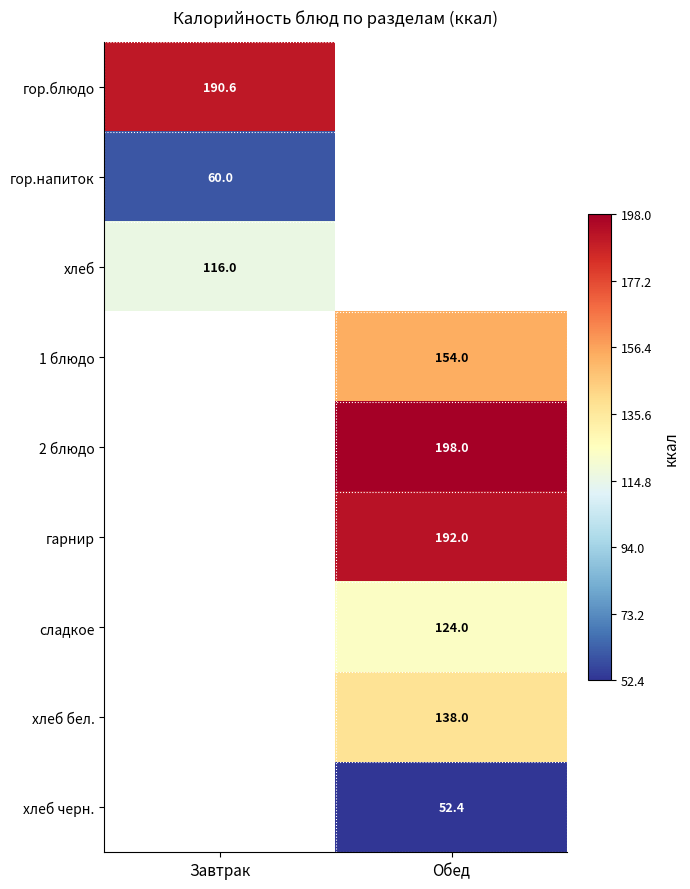

At how many categories does at least one series exceed 64?

2